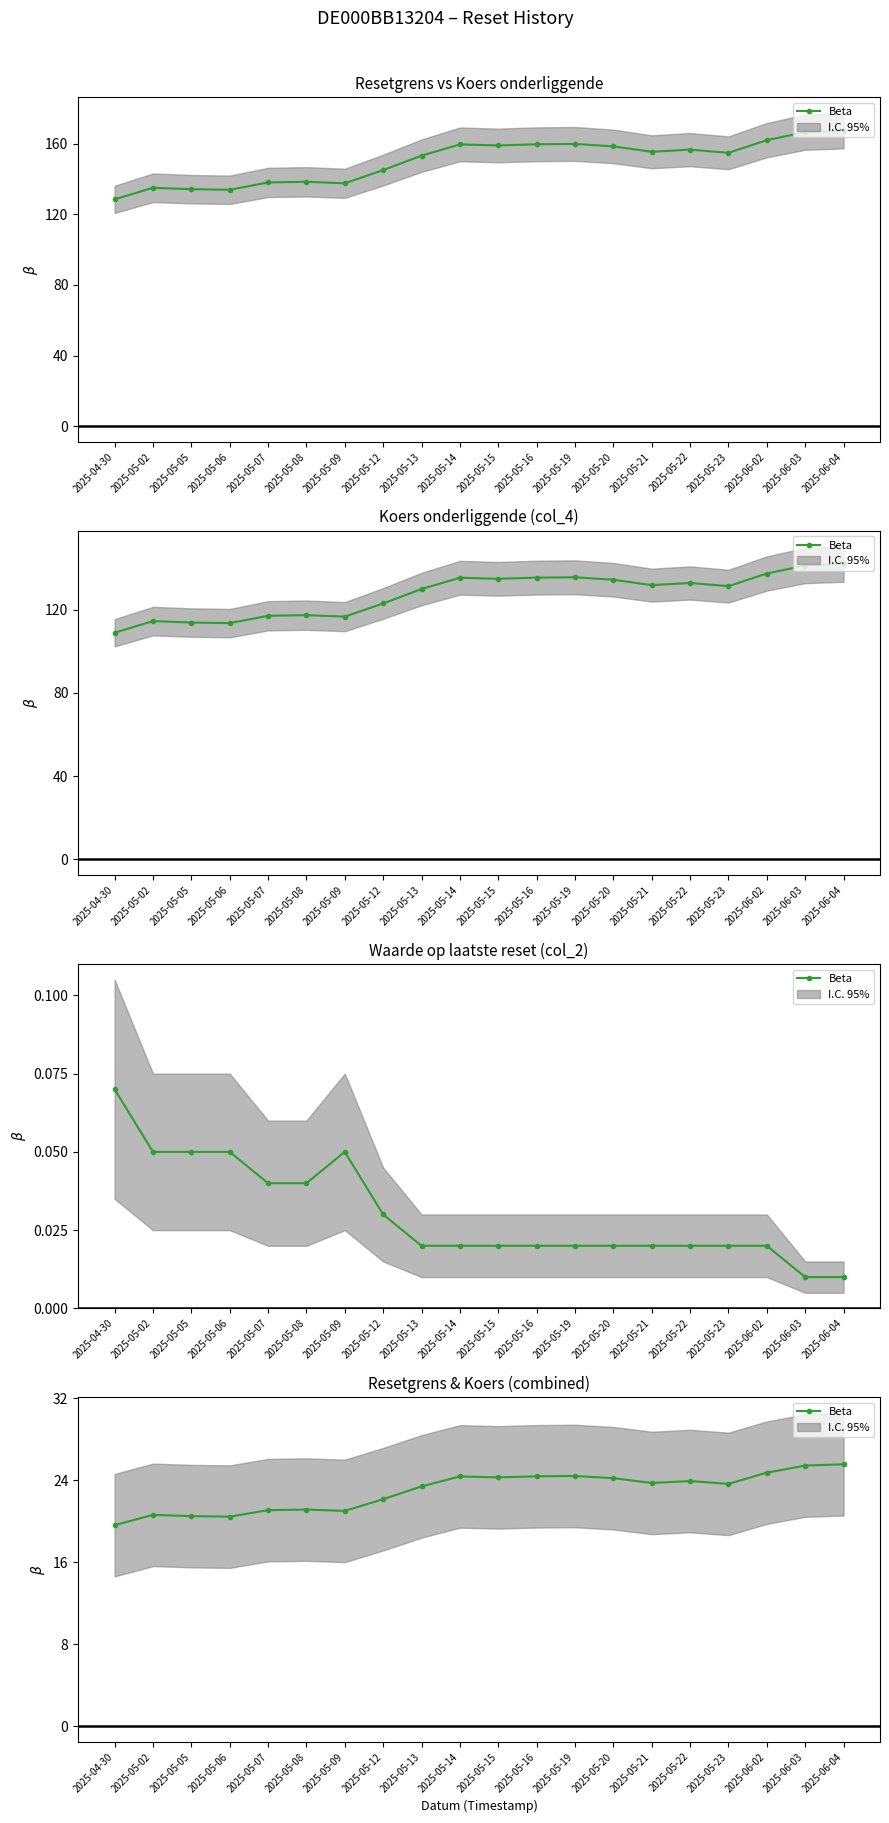

What is the label of the 13th point from the right?

2025-05-12